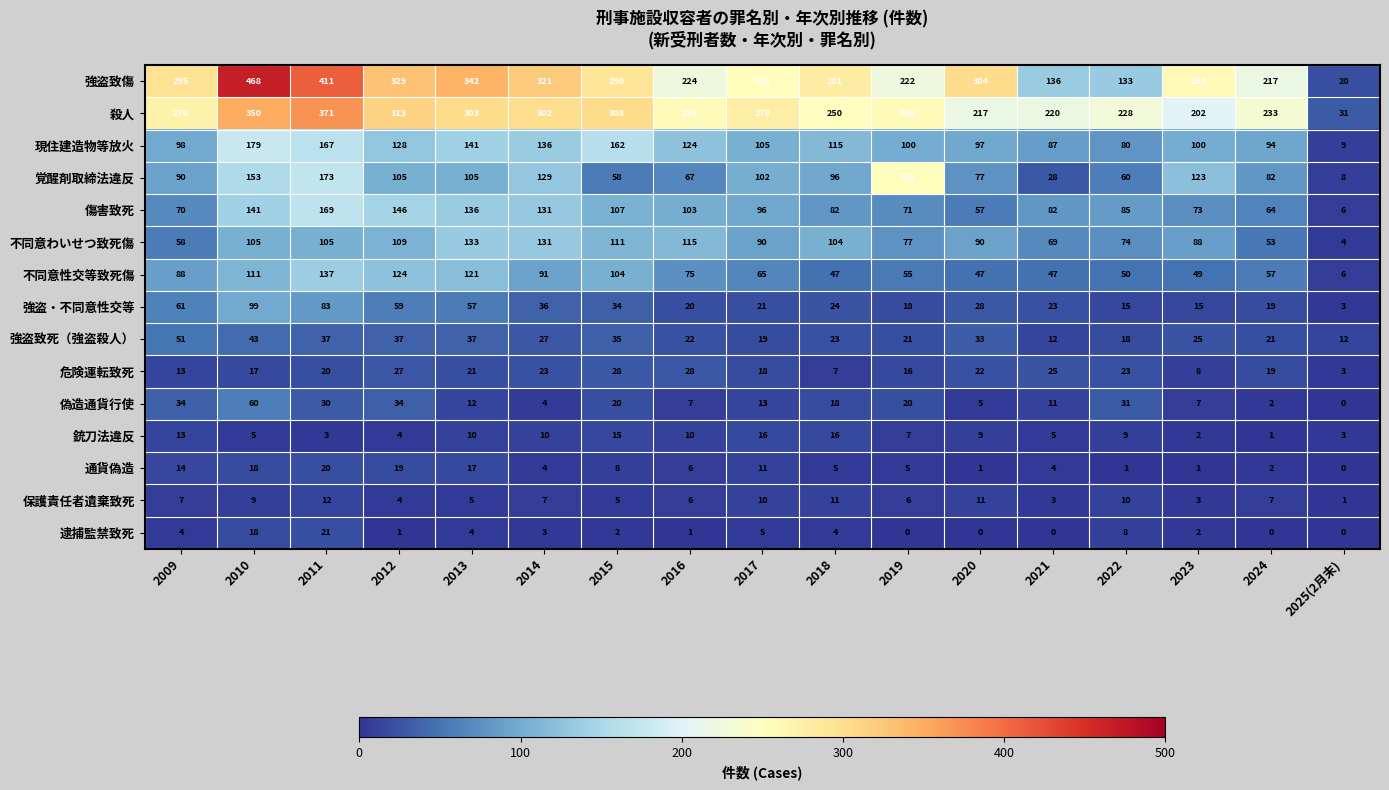

At 2019, list the series in order from smallest to largest.

逮捕監禁致死, 通貨偽造, 保護責任者遺棄致死, 銃刀法違反, 危険運転致死, 強盗・不同意性交等, 偽造通貨行使, 強盗致死（強盗殺人）, 不同意性交等致死傷, 傷害致死, 不同意わいせつ致死傷, 現住建造物等放火, 強盗致傷, 覚醒剤取締法違反, 殺人